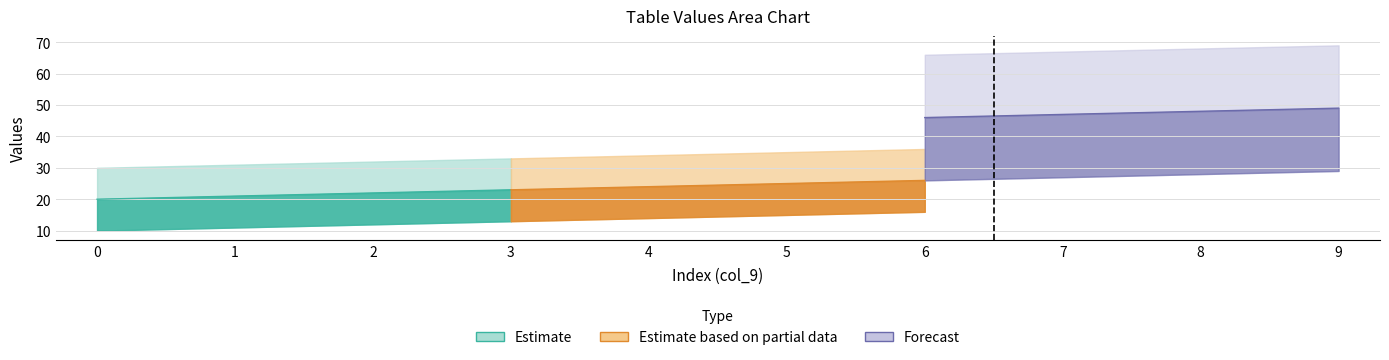

Does the chart display data point markers on the line(s)?

No